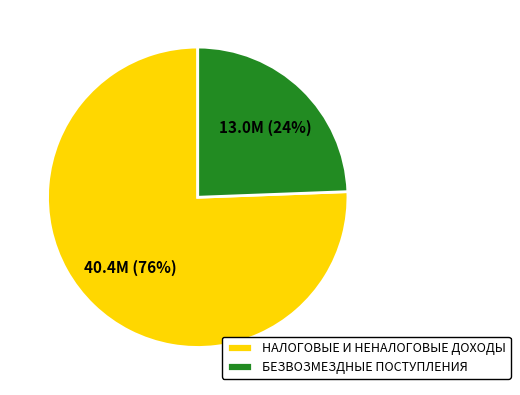

Rank the categories by value from highest to lowest.

НАЛОГОВЫЕ И НЕНАЛОГОВЫЕ ДОХОДЫ, БЕЗВОЗМЕЗДНЫЕ ПОСТУПЛЕНИЯ